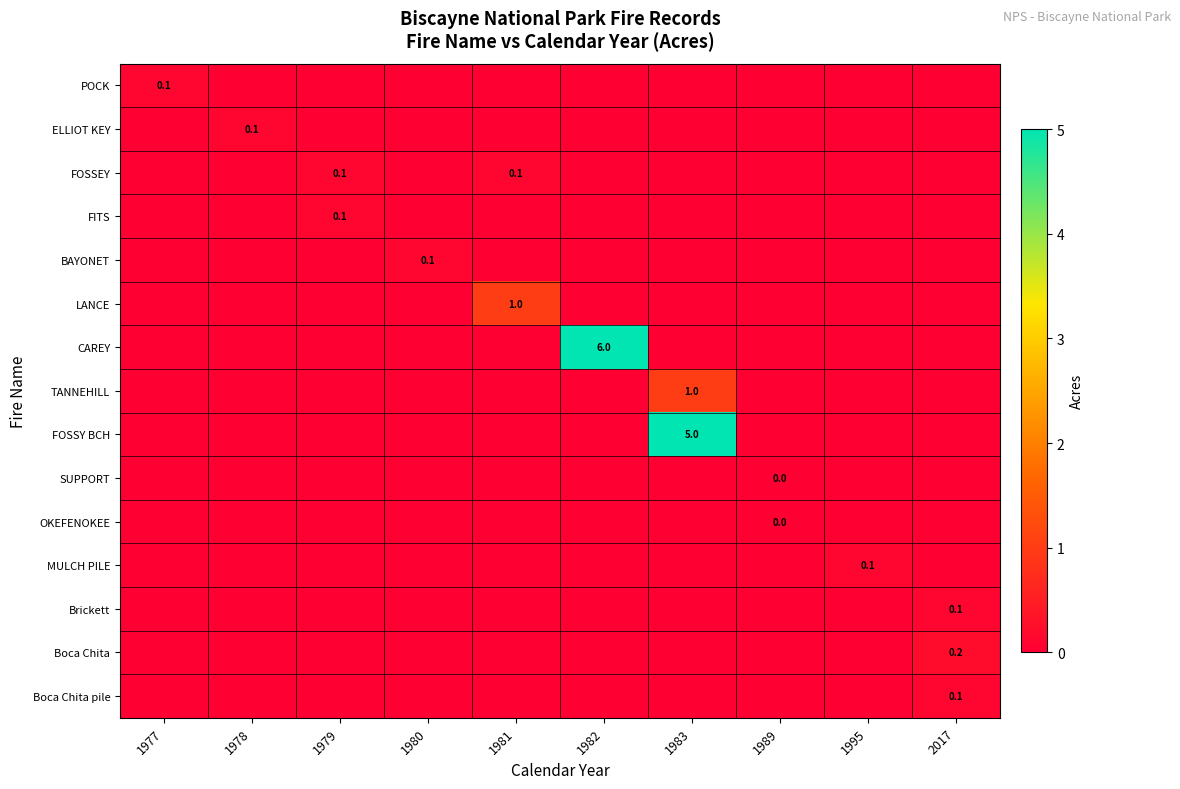

Which category has the lowest value across all series?

1978